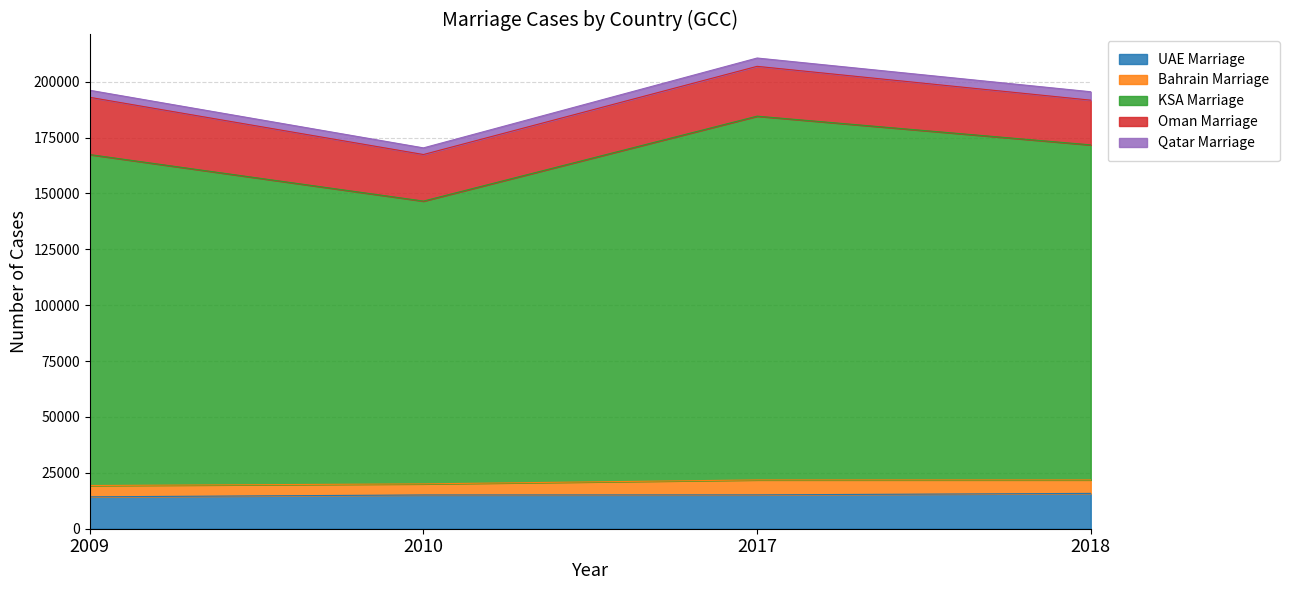

True or false: KSA Marriage and Oman Marriage cross at least once.

False